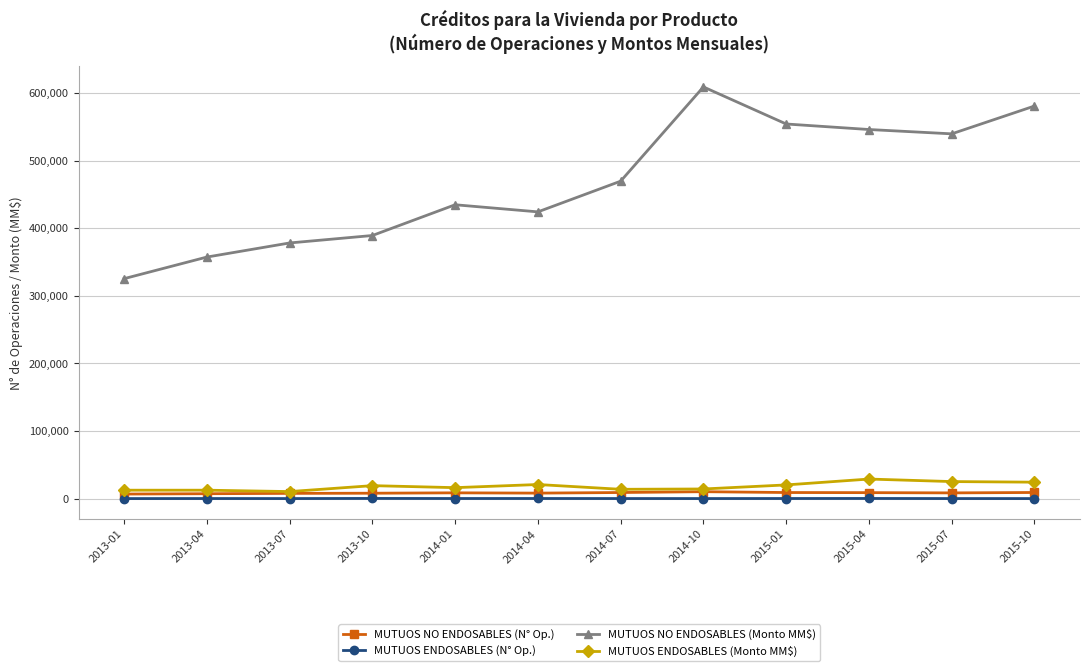

Which series has the largest total across all categories?

MUTUOS NO ENDOSABLES (Monto MM$)